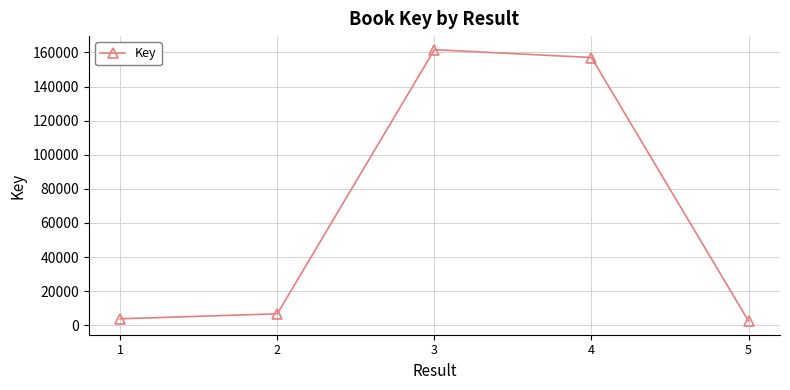

Reading right to left, extract all data points from this chart.

2398	157048	161643	6710	3769